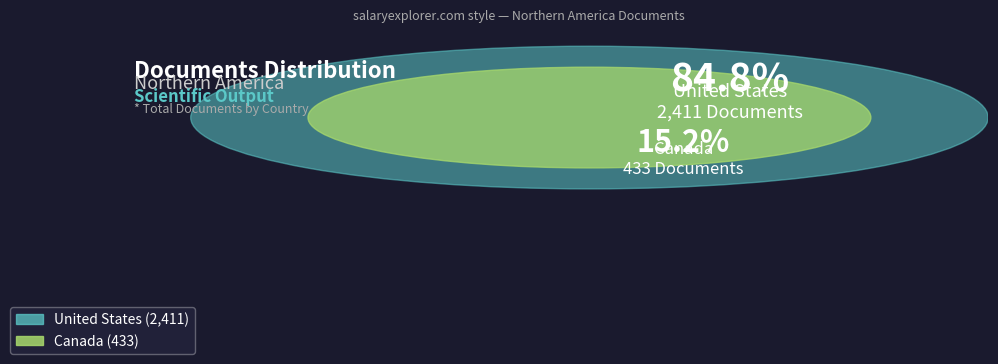

Does any single category account for the majority?

Yes